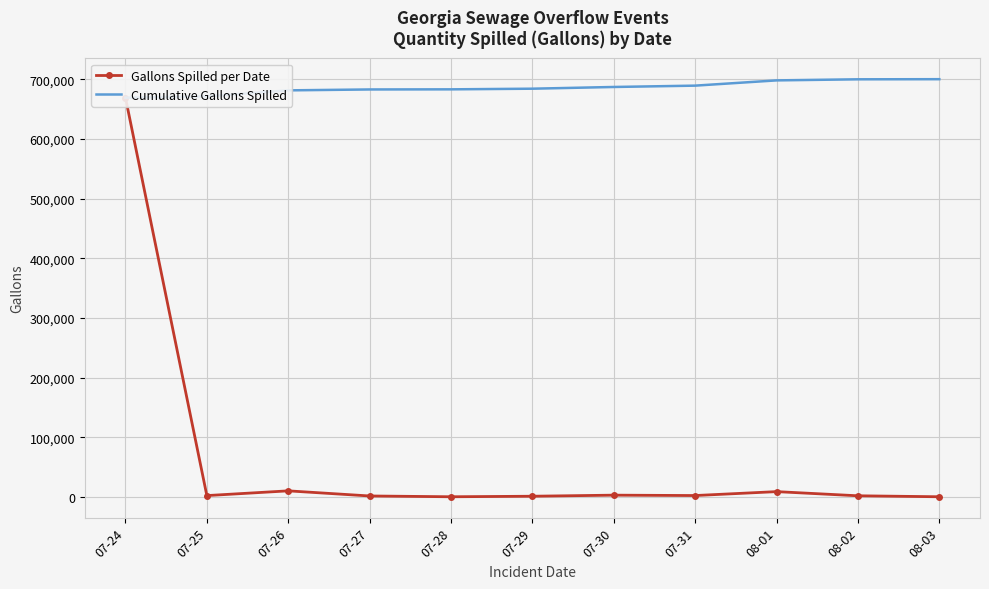

How many data points in Gallons Spilled per Date are above 2160?

5